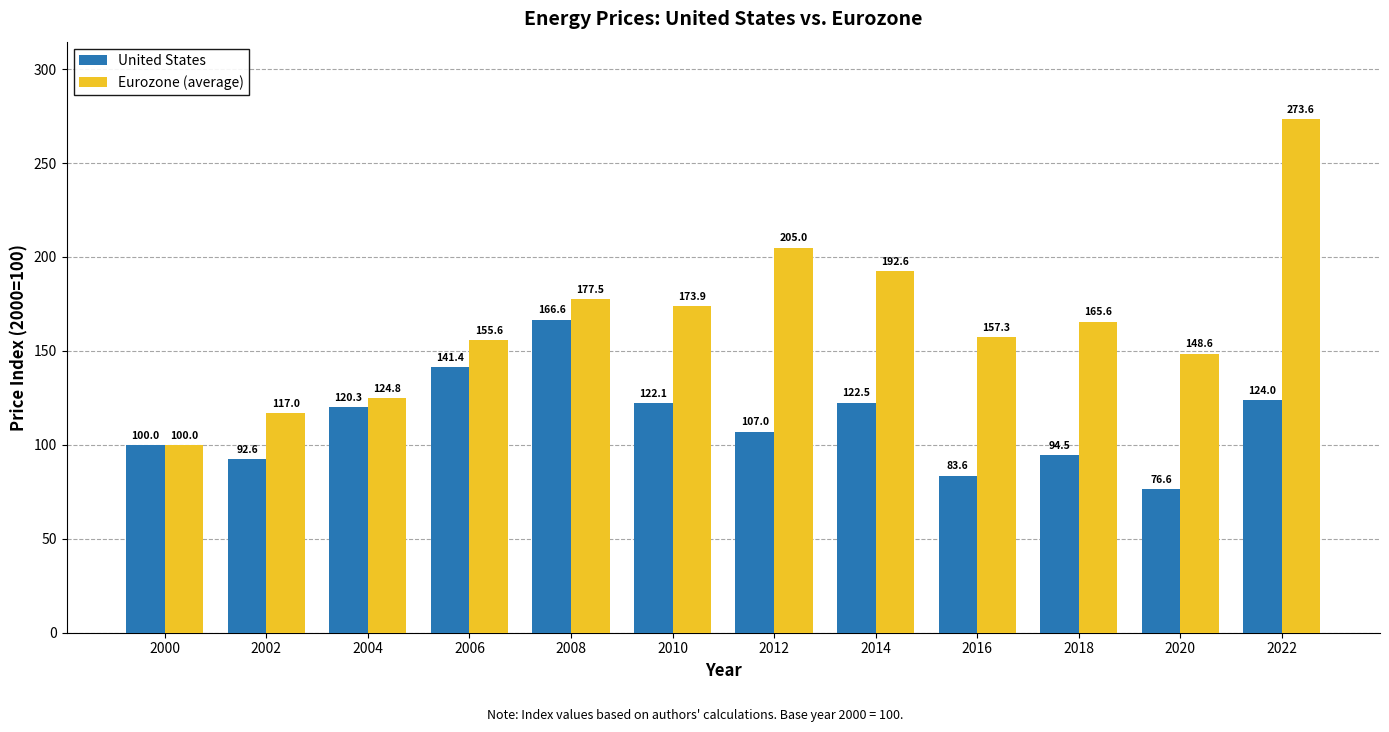

Rank the series by their maximum value, from lowest to highest.

United States, Eurozone (average)